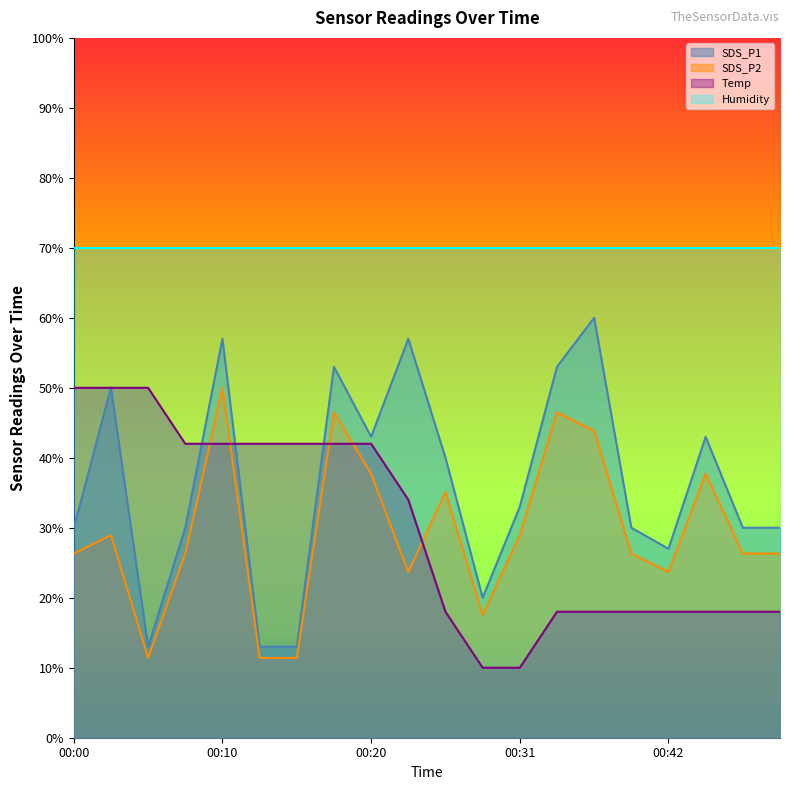

True or false: SDS_P2 and Humidity cross at least once.

False